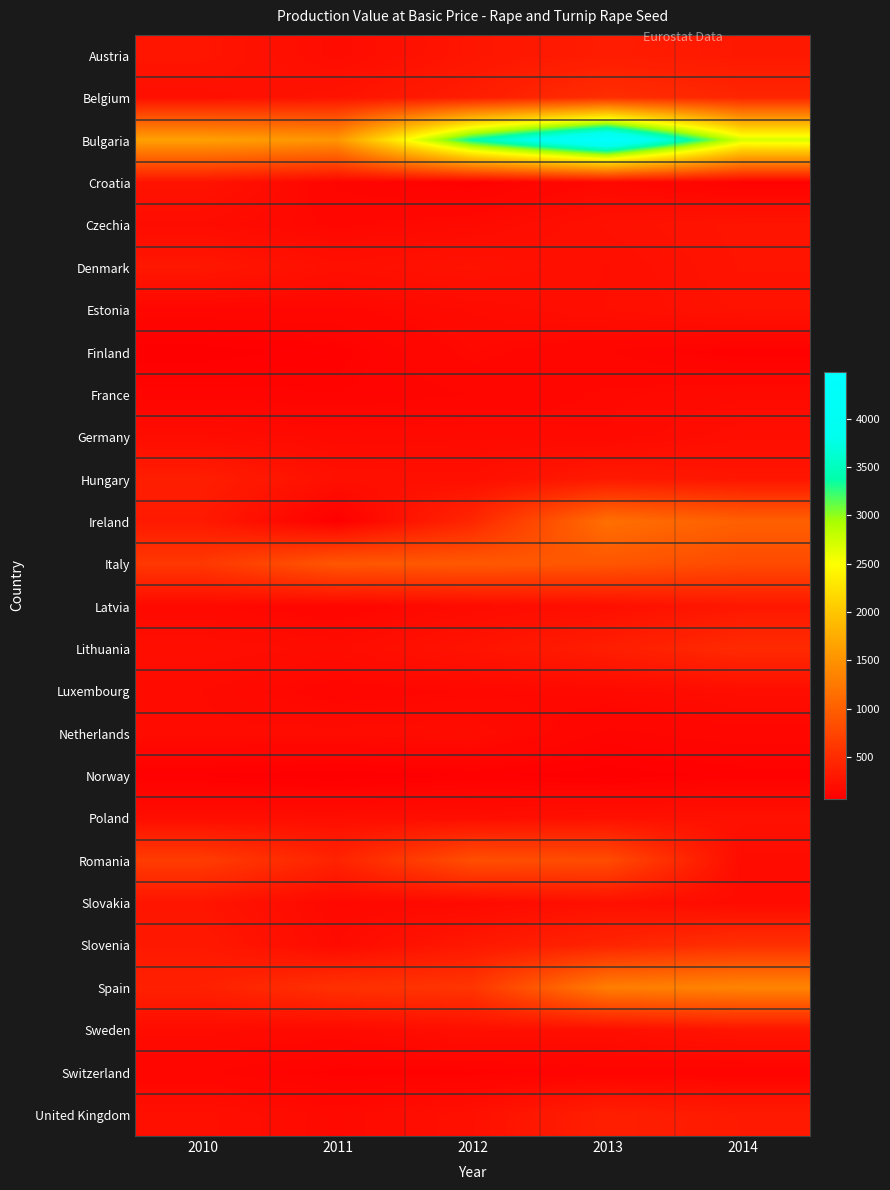

Reading left to right, extract all data points from this chart.

Austria: 2010=281.0	2011=187.6	2012=282.6	2013=351.3	2014=316.3
Belgium: 2010=220.1	2011=264.6	2012=354.1	2013=518.2	2014=434.7
Bulgaria: 2010=1635.2	2011=1535.5	2012=3381.7	2013=4478.6	2014=2705.8
Croatia: 2010=261.9	2011=124.5	2012=93.3	2013=161.0	2014=101.8
Czechia: 2010=191.2	2011=149.7	2012=173.9	2013=236.0	2014=274.8
Denmark: 2010=297.2	2011=223.0	2012=255.2	2013=213.9	2014=269.1
Estonia: 2010=142.8	2011=148.5	2012=182.5	2013=215.7	2014=252.5
Finland: 2010=75.7	2011=94.4	2012=164.1	2013=130.1	2014=90.3
France: 2010=119.9	2011=112.2	2012=129.7	2013=159.5	2014=175.3
Germany: 2010=196.3	2011=170.5	2012=176.2	2013=164.8	2014=209.5
Hungary: 2010=362.3	2011=229.2	2012=221.8	2013=320.6	2014=283.8
Ireland: 2010=323.7	2011=76.7	2012=446.1	2013=1156.1	2014=1006.8
Italy: 2010=615.0	2011=914.8	2012=934.7	2013=907.6	2014=794.6
Latvia: 2010=166.1	2011=135.0	2012=183.4	2013=221.0	2014=304.0
Lithuania: 2010=211.0	2011=192.9	2012=260.4	2013=362.5	2014=486.3
Luxembourg: 2010=181.4	2011=141.3	2012=156.7	2013=170.5	2014=205.0
Netherlands: 2010=185.0	2011=187.1	2012=194.8	2013=124.3	2014=143.4
Norway: 2010=84.7	2011=68.9	2012=89.7	2013=74.7	2014=92.4
Poland: 2010=202.5	2011=204.4	2012=205.5	2013=232.2	2014=240.7
Romania: 2010=657.0	2011=414.0	2012=837.2	2013=812.0	2014=186.7
Slovakia: 2010=275.0	2011=160.8	2012=171.7	2013=234.0	2014=182.8
Slovenia: 2010=313.2	2011=180.9	2012=308.2	2013=422.0	2014=537.1
Spain: 2010=389.4	2011=546.8	2012=588.2	2013=1297.2	2014=1361.7
Sweden: 2010=187.2	2011=171.9	2012=219.5	2013=216.9	2014=273.7
Switzerland: 2010=131.7	2011=97.3	2012=98.8	2013=115.0	2014=109.6
United Kingdom: 2010=222.4	2011=168.5	2012=230.6	2013=372.1	2014=325.6